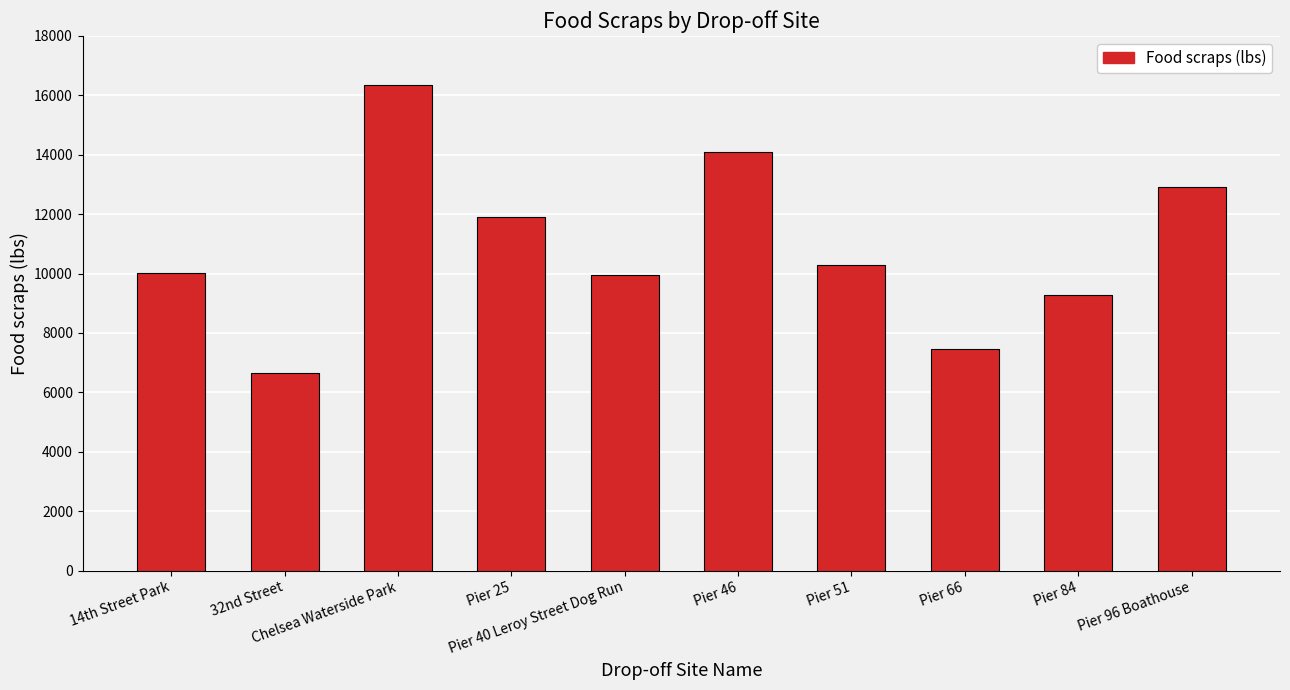

Reading left to right, extract all data points from this chart.

14th Street Park=10034	32nd Street=6656	Chelsea Waterside Park=16344	Pier 25=11911	Pier 40 Leroy Street Dog Run=9939	Pier 46=14081	Pier 51=10297	Pier 66=7469	Pier 84=9289	Pier 96 Boathouse=12910